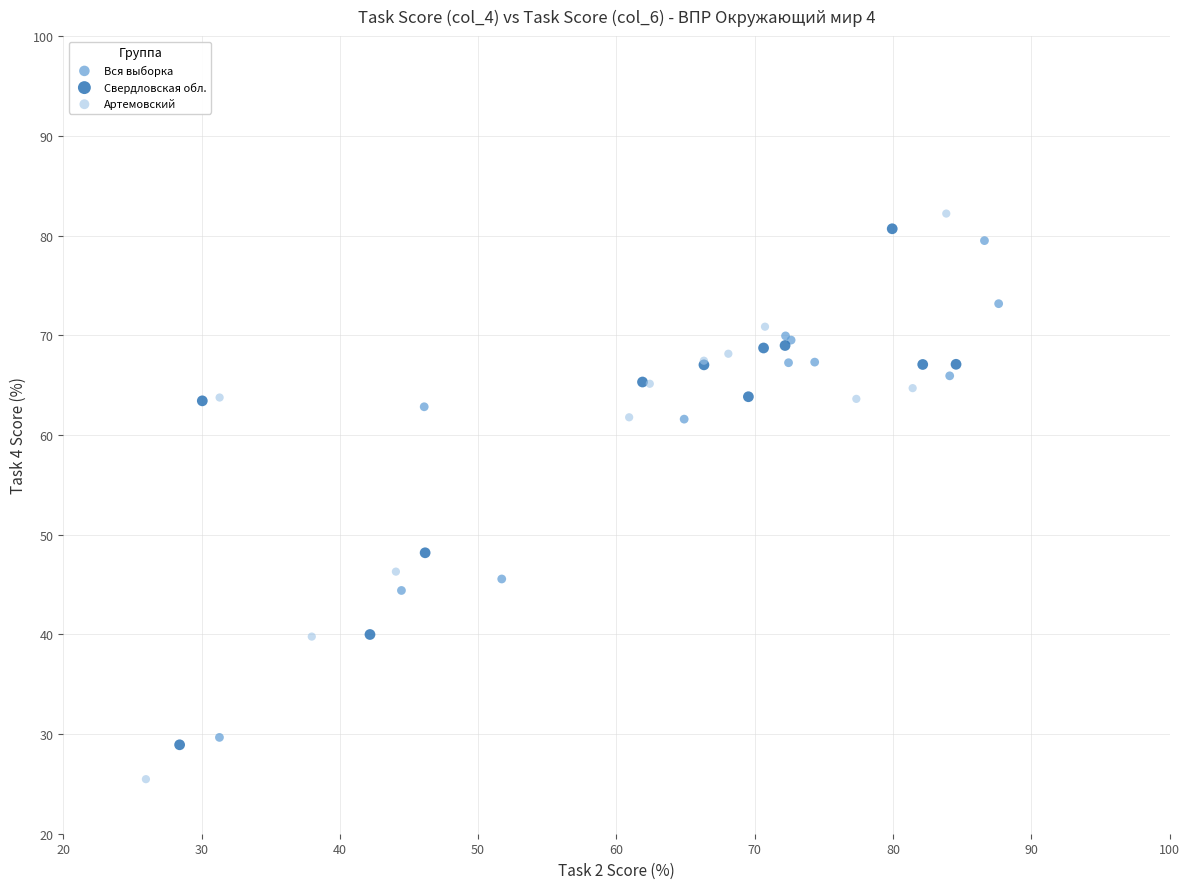

Which series has the widest spread of Y values?

Артемовский